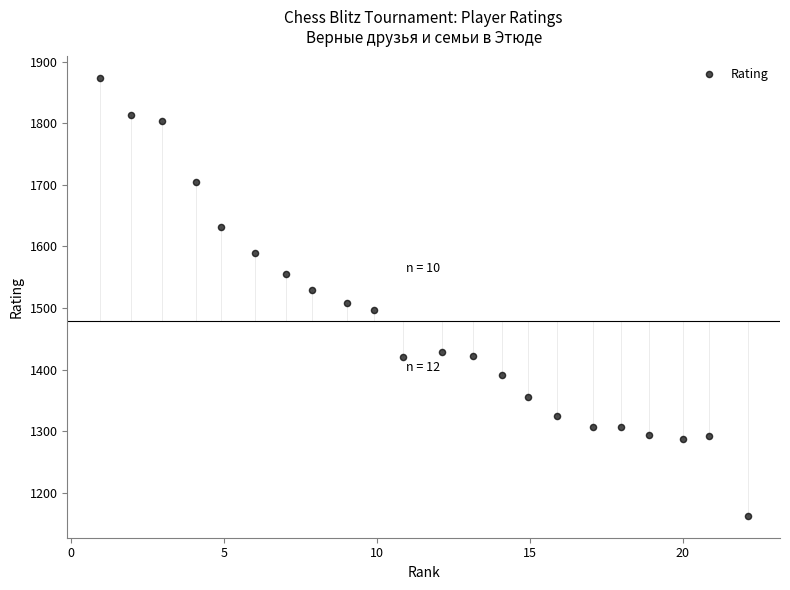

What is the range of X values (max minus min)?

21.2